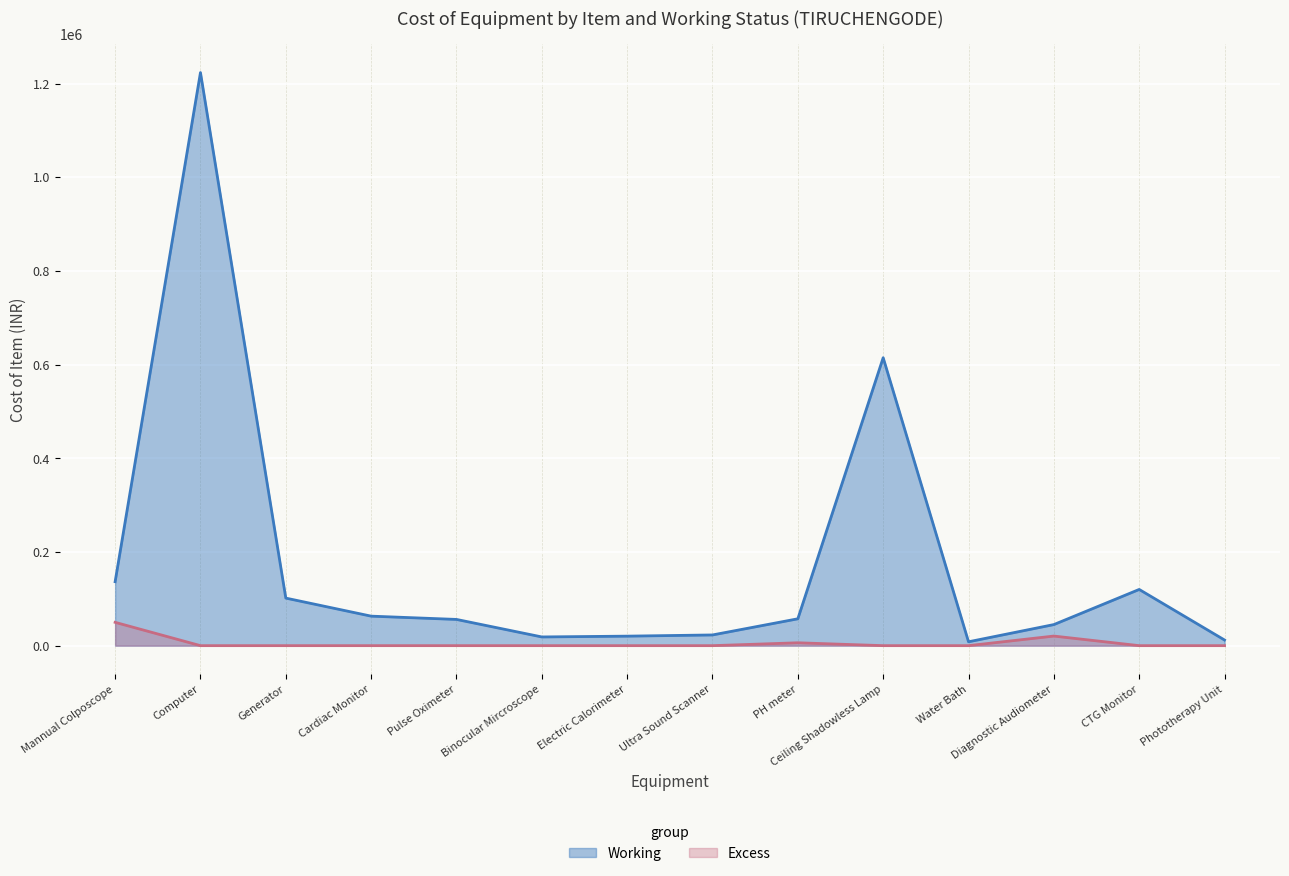

True or false: Working and Excess intersect in this chart.

False